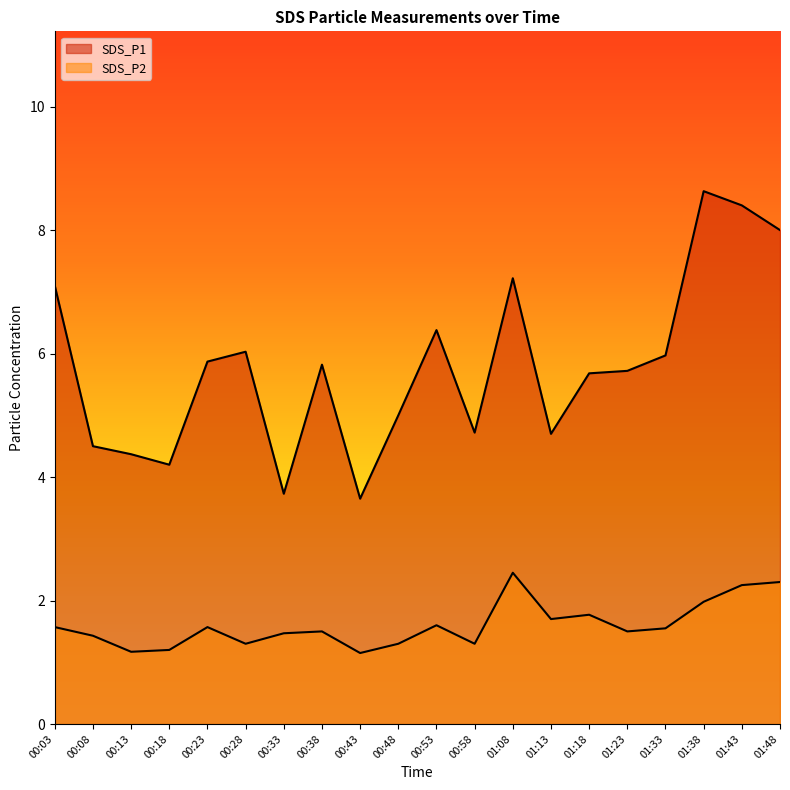

What is the label of the 6th point from the right?

01:18